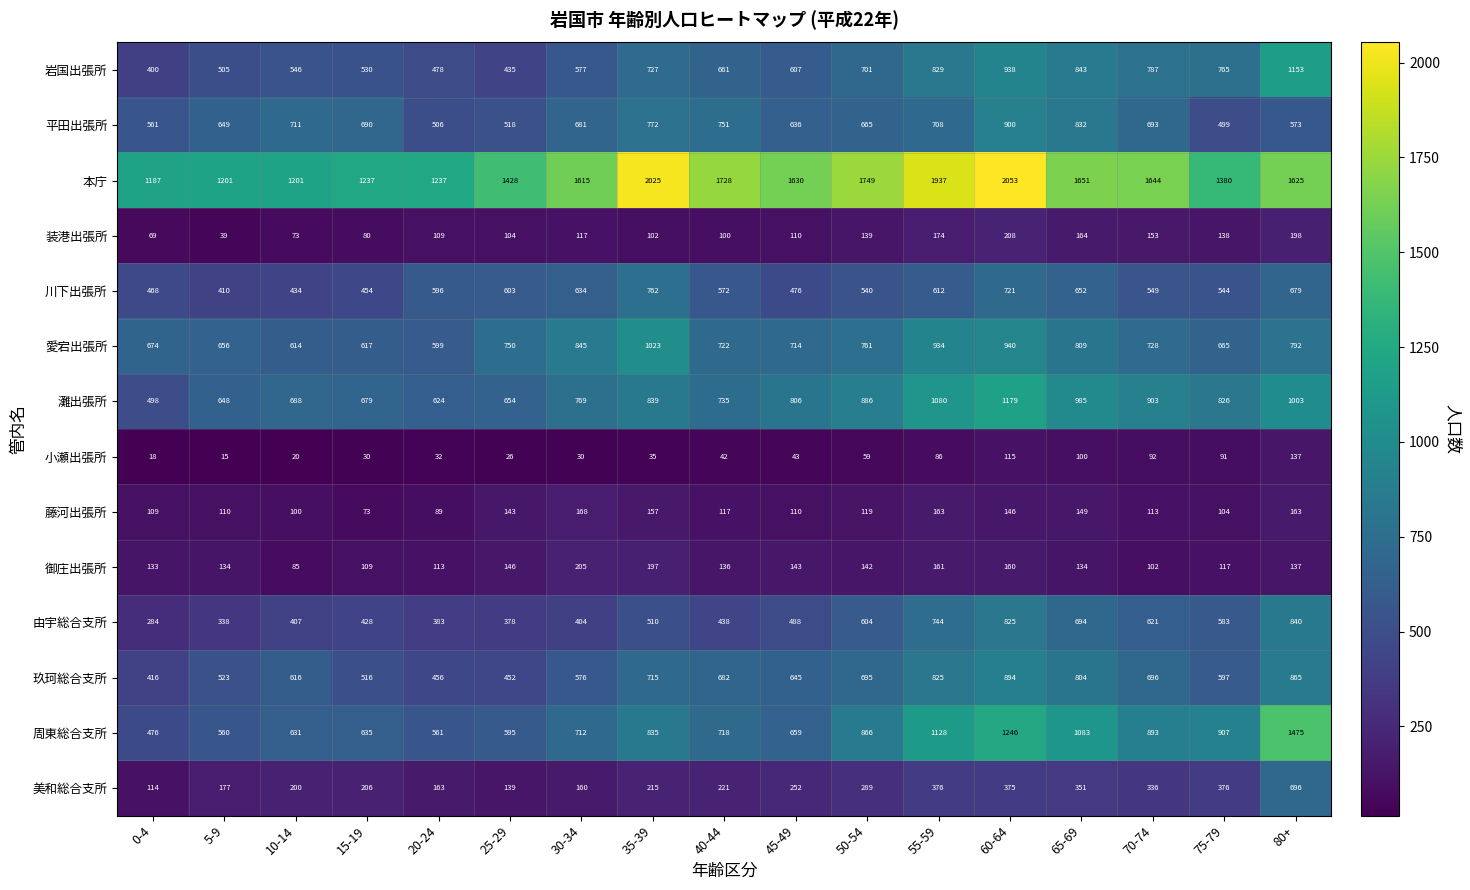

Is it true that 小瀬出張所 equals 144 at 75-79?

False